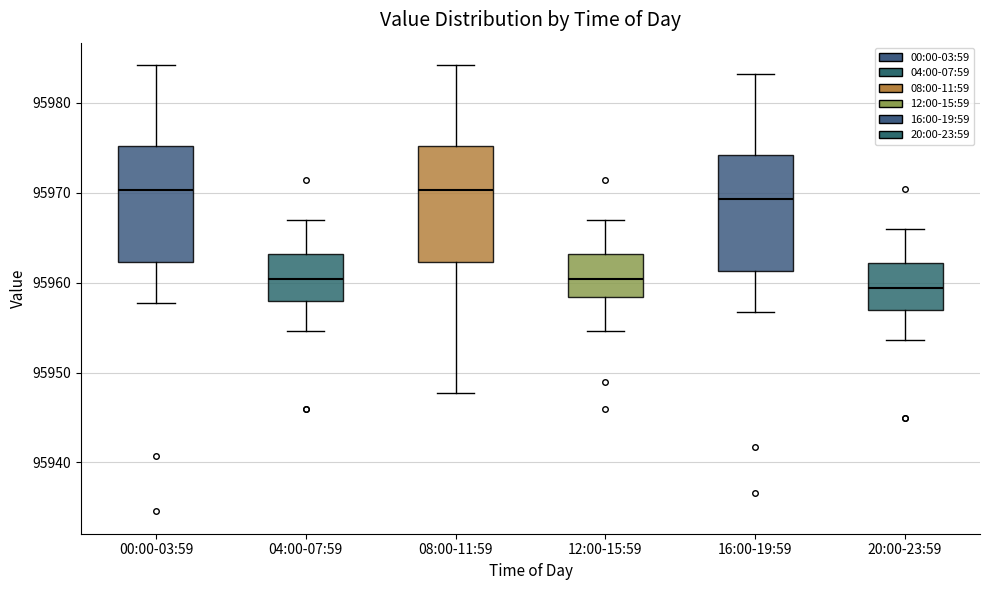

Where is the lower edge of the box for 04:00-07:59 on the y-axis? The values are not printed on the chart, so give them approximately, as read against the axis.

95958